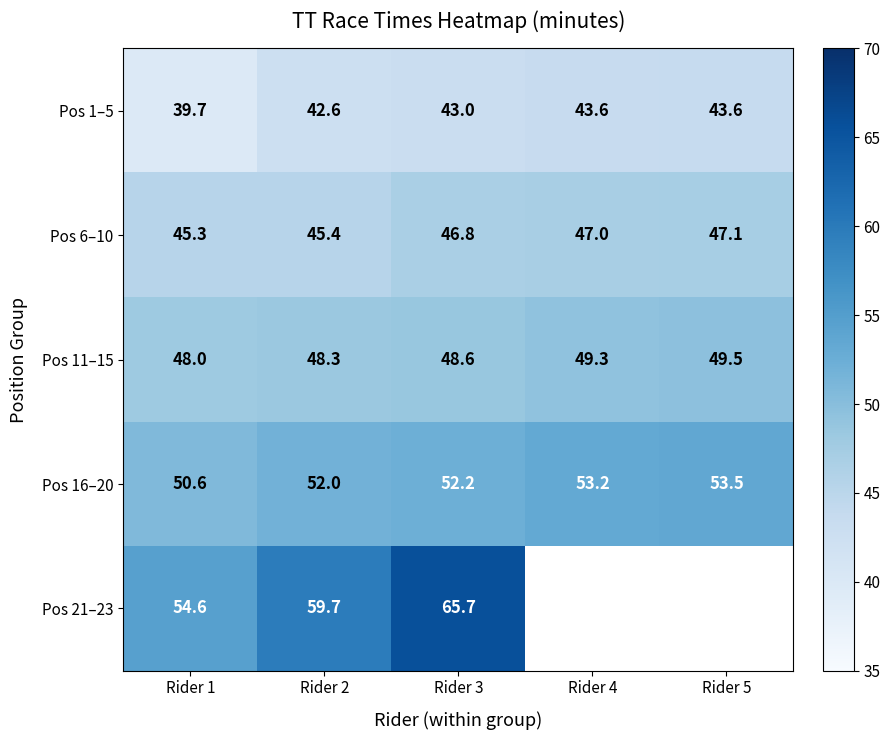

Is the value of Pos 21–23 at Rider 2 greater than the value of Pos 16–20 at Rider 2?

Yes